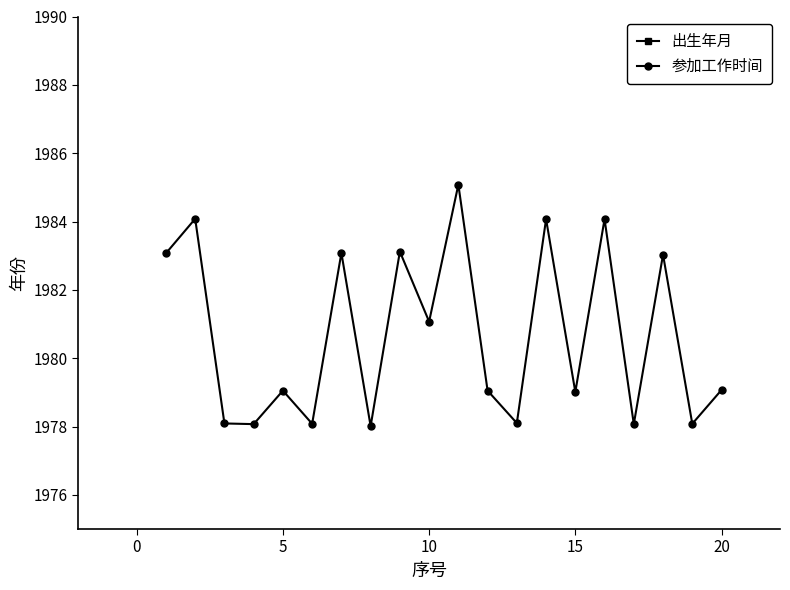

Reading left to right, extract all data points from this chart.

出生年月: 1967.1	1967.0	1962.1	1962.1	1962.0	1962.0	1967.1	1962.0	1967.1	1962.0	1967.1	1962.0	1962.1	1967.1	1962.1	1967.0	1962.1	1967.0	1962.1	1962.1
参加工作时间: 1983.1	1984.1	1978.1	1978.1	1979.0	1978.1	1983.1	1978.0	1983.1	1981.1	1985.1	1979.0	1978.1	1984.1	1979.0	1984.1	1978.1	1983.0	1978.1	1979.1